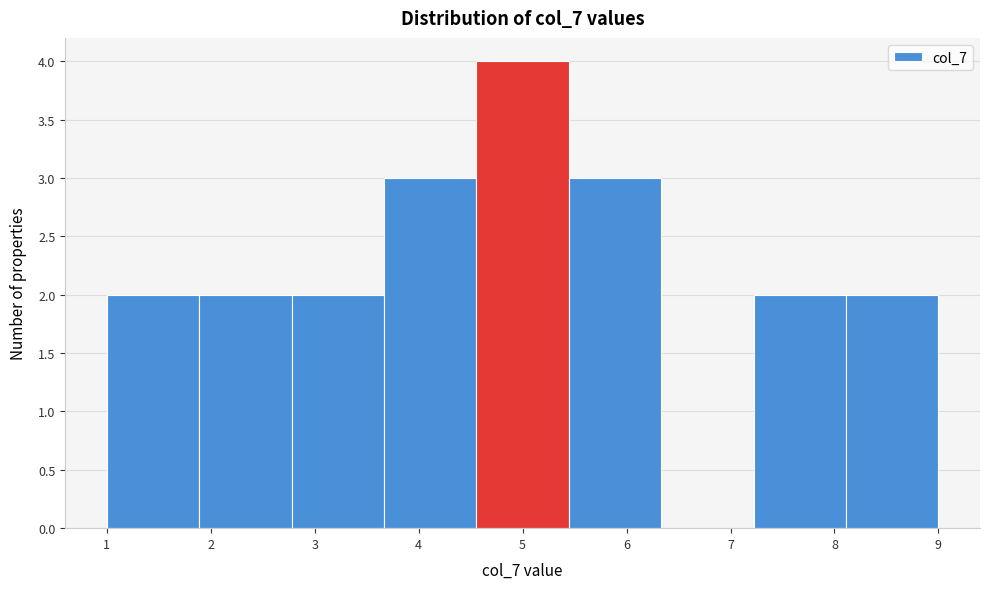

Reading left to right, list every bar in this chart as the range it spans on the x-axis followed by its height. Neither the bar edges nor the heights are printed on the chart, so give them approximately, as read against the axes.

1.0 to 1.9: 2
1.9 to 2.8: 2
2.8 to 3.7: 2
3.7 to 4.6: 3
4.6 to 5.4: 4
5.4 to 6.3: 3
6.3 to 7.2: 0
7.2 to 8.1: 2
8.1 to 9.0: 2